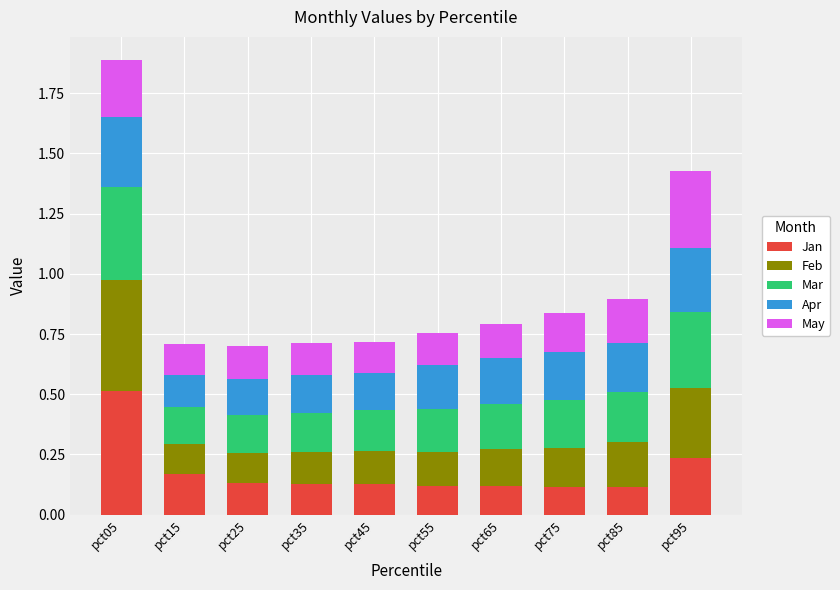

At which category is the sum across all series the highest?

pct05